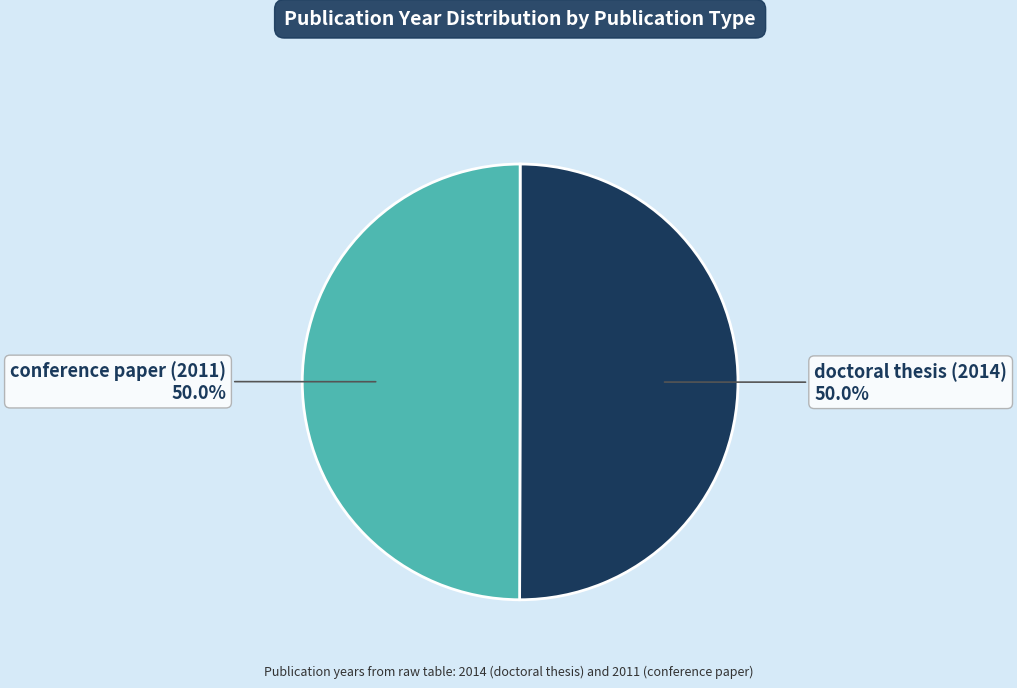

Approximately how many times larger is the value at conference paper (2011) compared to doctoral thesis (2014)?

1.0